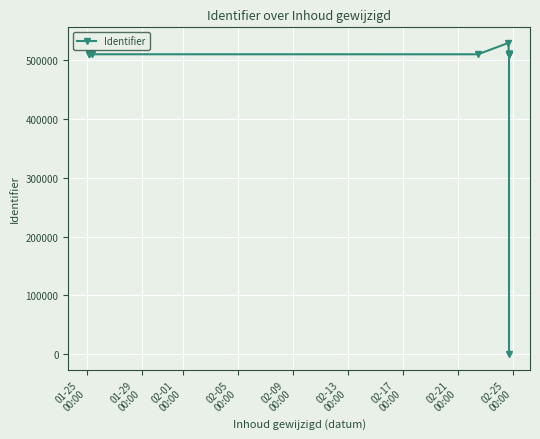

The value at 10 is 902786. True or false?

False